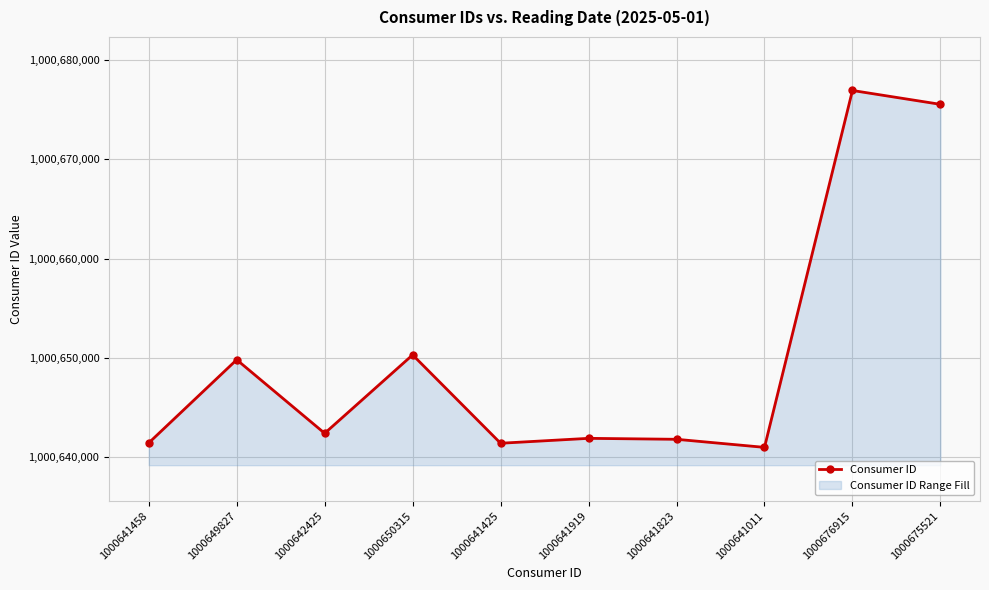

Rank the categories by value from lowest to highest.

1000641011, 1000641425, 1000641458, 1000641823, 1000641919, 1000642425, 1000649827, 1000650315, 1000675521, 1000676915